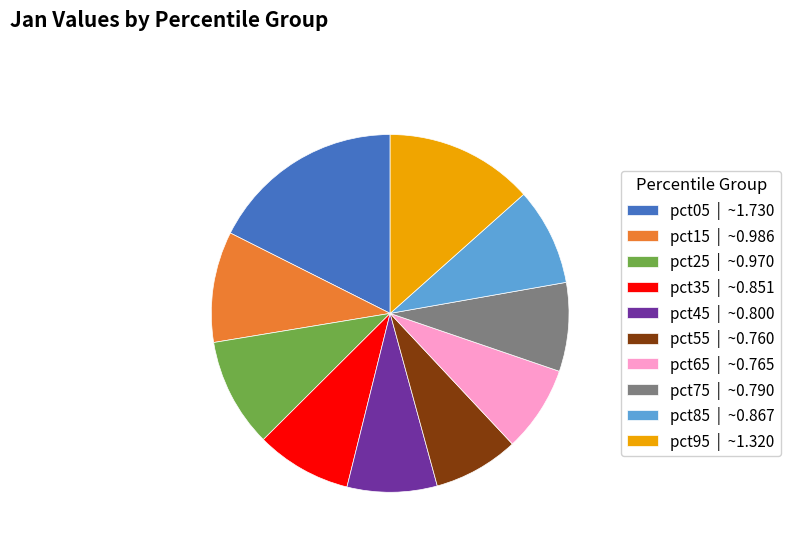

How many slices are in this pie chart?

10